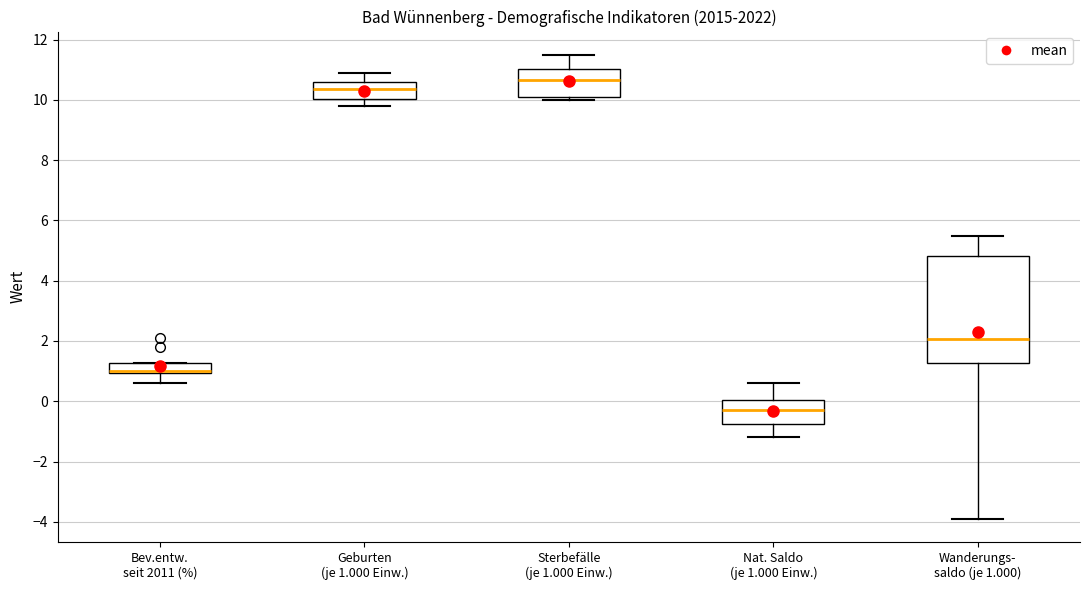

Where does the upper whisker of the box for Wanderungs- saldo (je 1.000) end on the y-axis? The values are not printed on the chart, so give them approximately, as read against the axis.

5.6